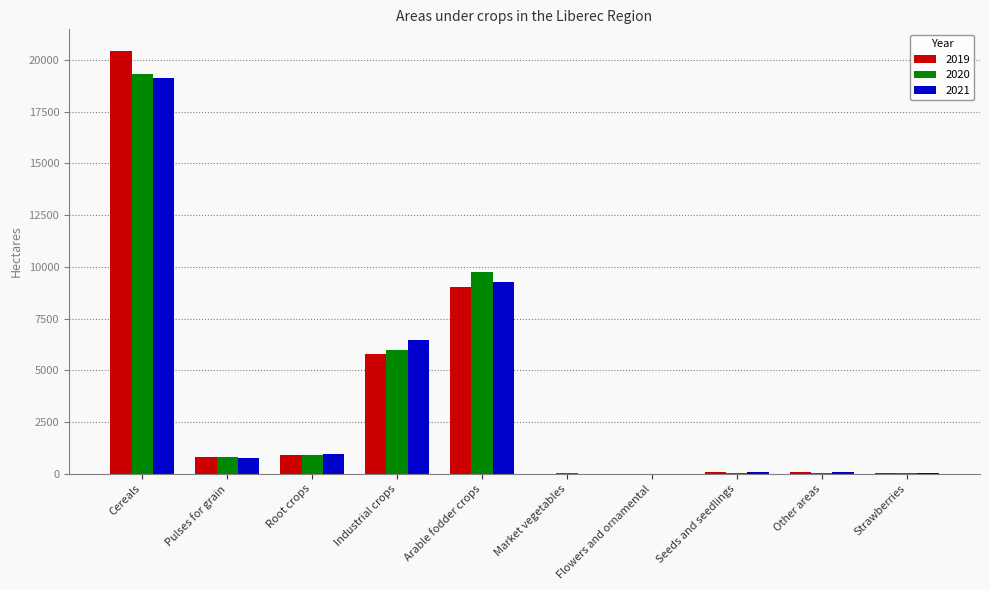

What is the approximate value of 2020 at Market vegetables?

20.5